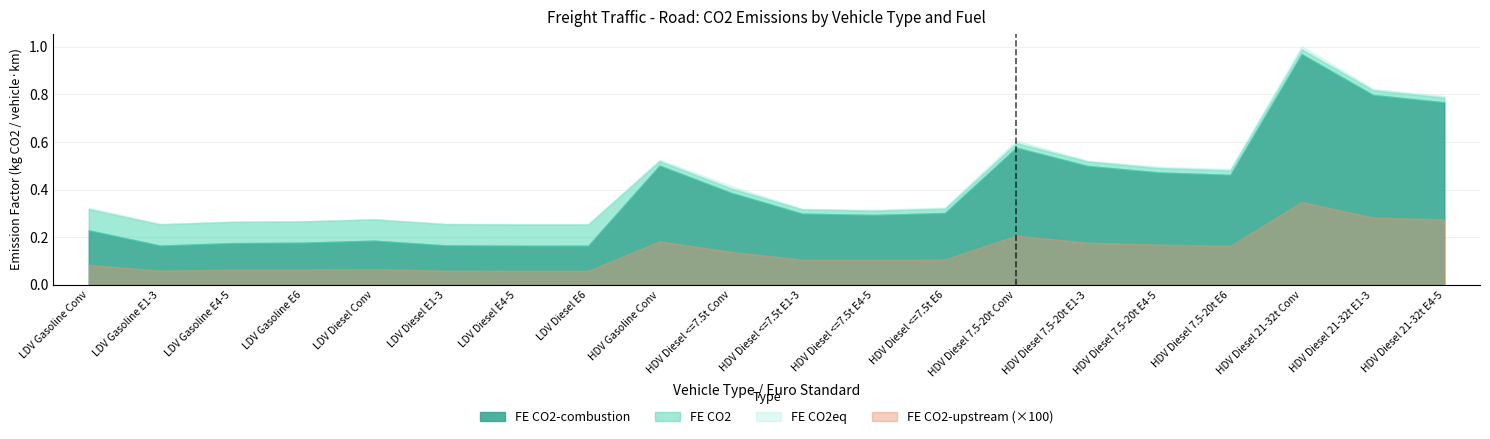

What is the lowest value of the FE CO2eq series?

0.3